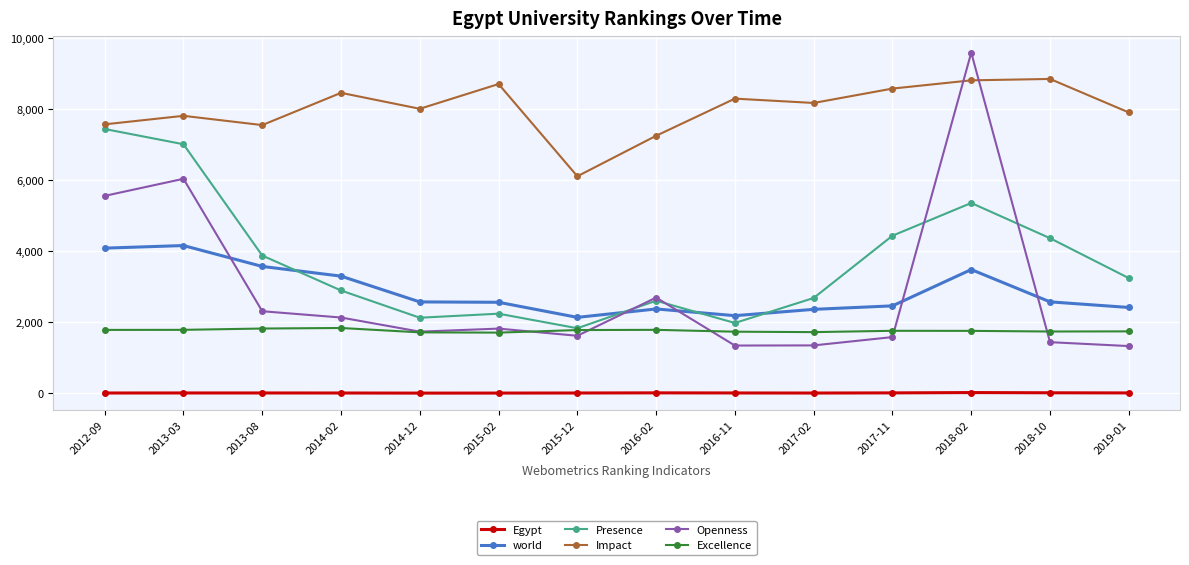

What is the difference between the maximum and minimum values in the world series?

2022